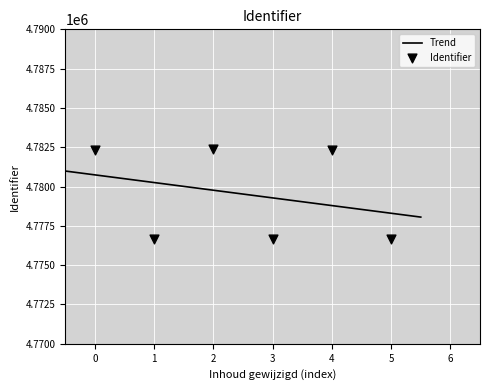

What is the lowest value of the Trend series?

4778058.5